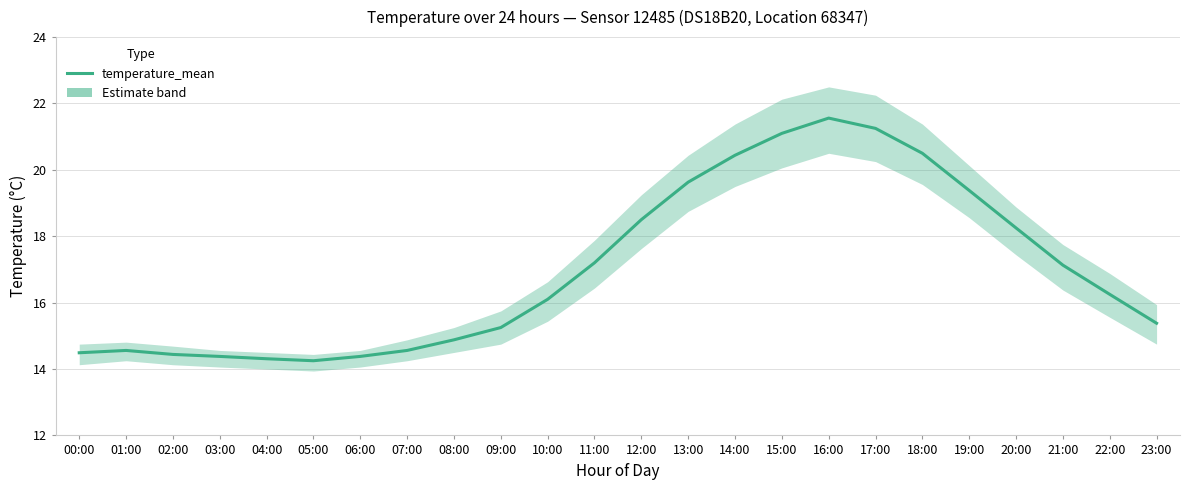

What is the ratio of the value at 16:00 to the value at 13:00?

1.1